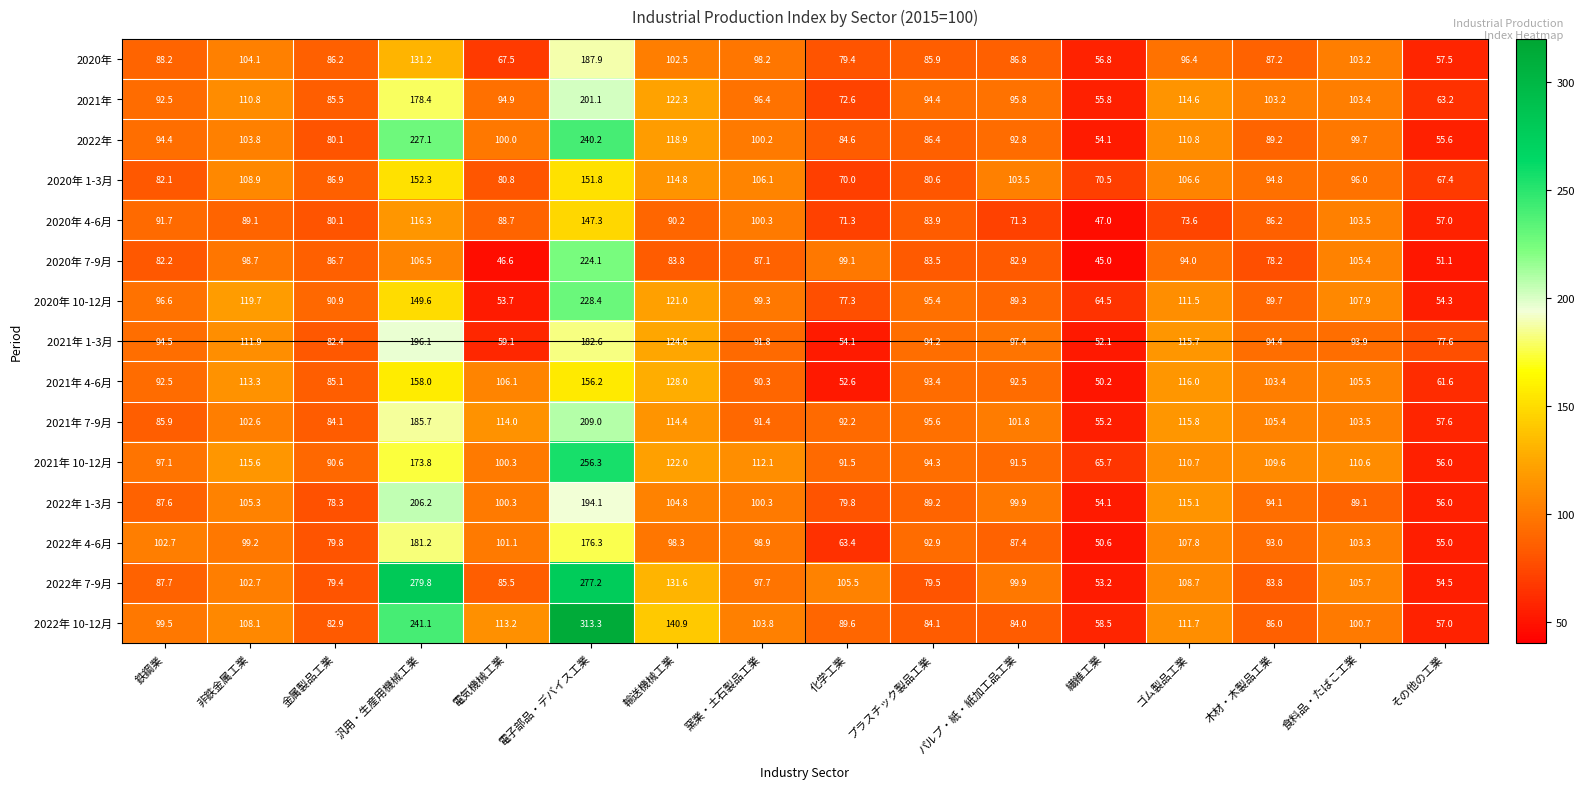

Which series has the largest total across all categories?

2022年 10-12月